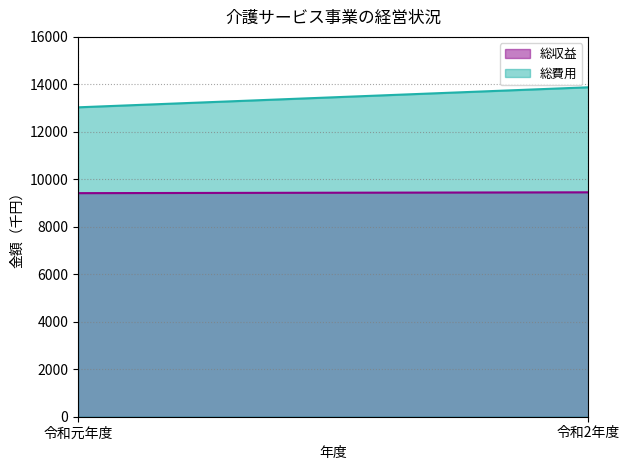

List the series in order of their peak value, lowest first.

総収益, 総費用